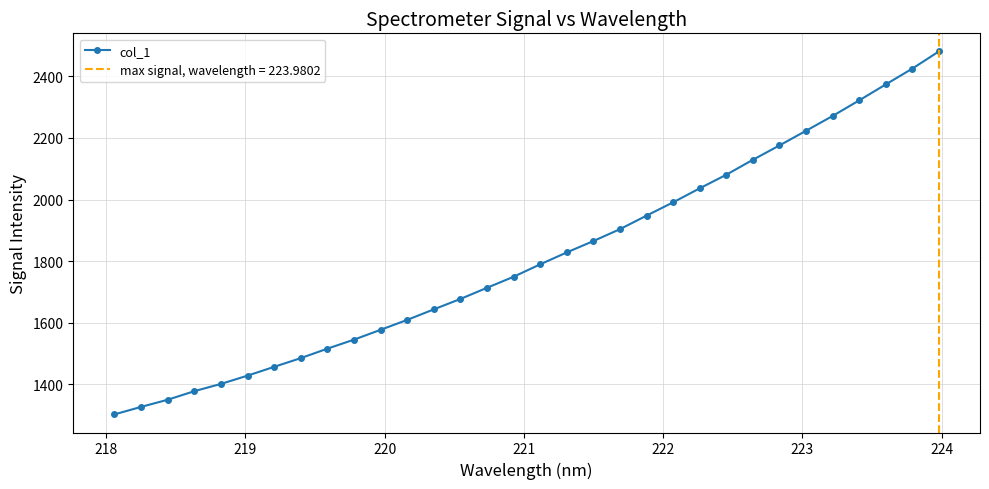

Reading left to right, transcribe all the data shown in this chart.

1302.7	1326.9	1350.2	1378.0	1401.6	1428.5	1457.0	1485.3	1516.0	1545.3	1577.2	1609.4	1643.6	1677.4	1713.6	1749.4	1789.8	1828.5	1865.3	1904.0	1947.9	1991.1	2036.5	2080.6	2129.1	2175.7	2223.3	2271.3	2321.9	2373.7	2425.0	2480.8